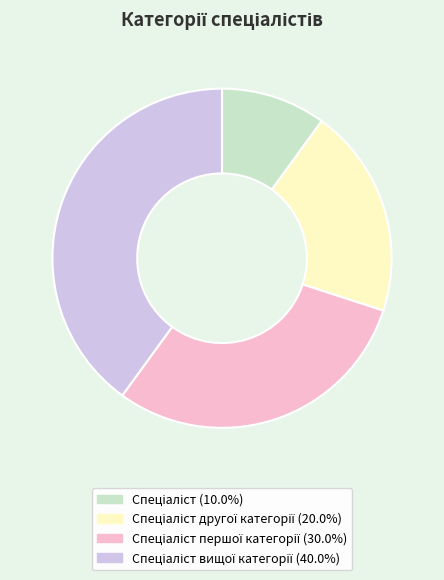

Is there any slice that represents more than half of the pie?

No